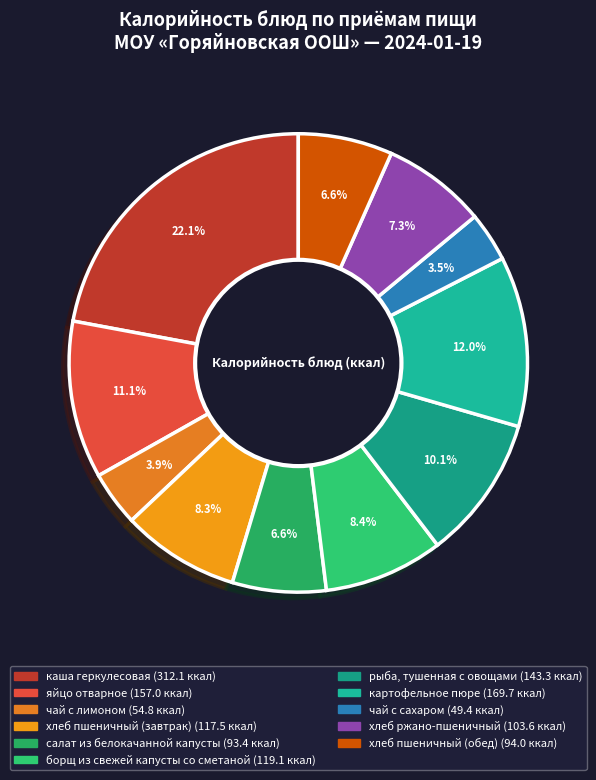

Which slice is the smallest?

чай с сахаром